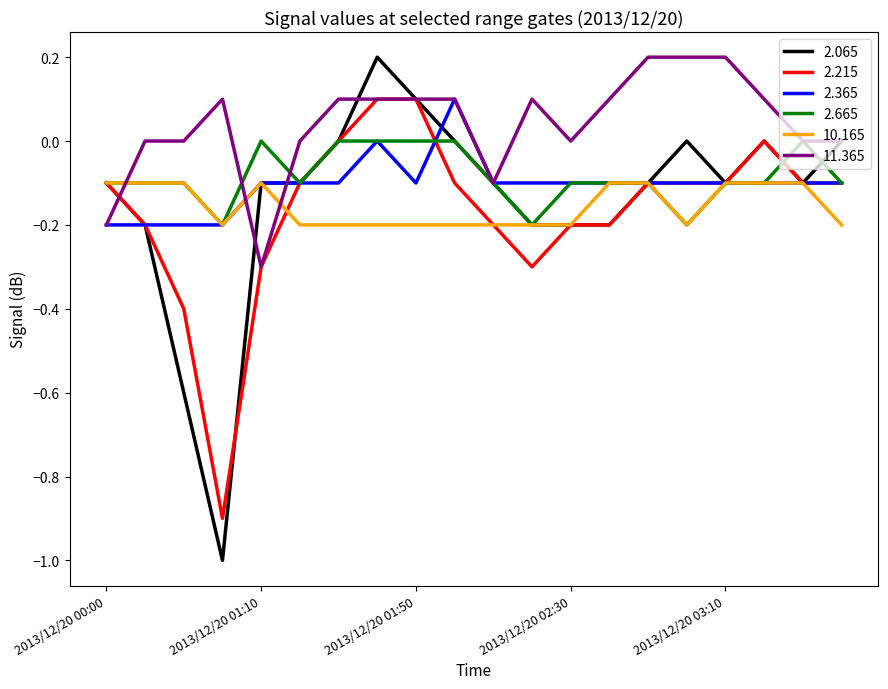

What is the smallest value displayed?

-1.0